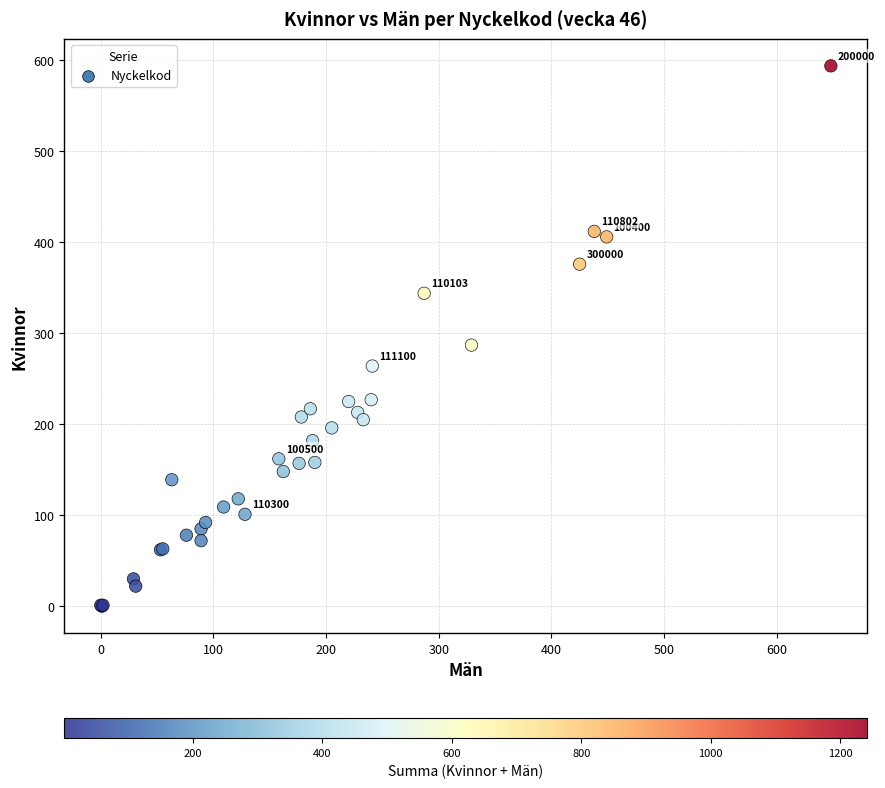

What Y value in the scatter plot is closest to 297?

287